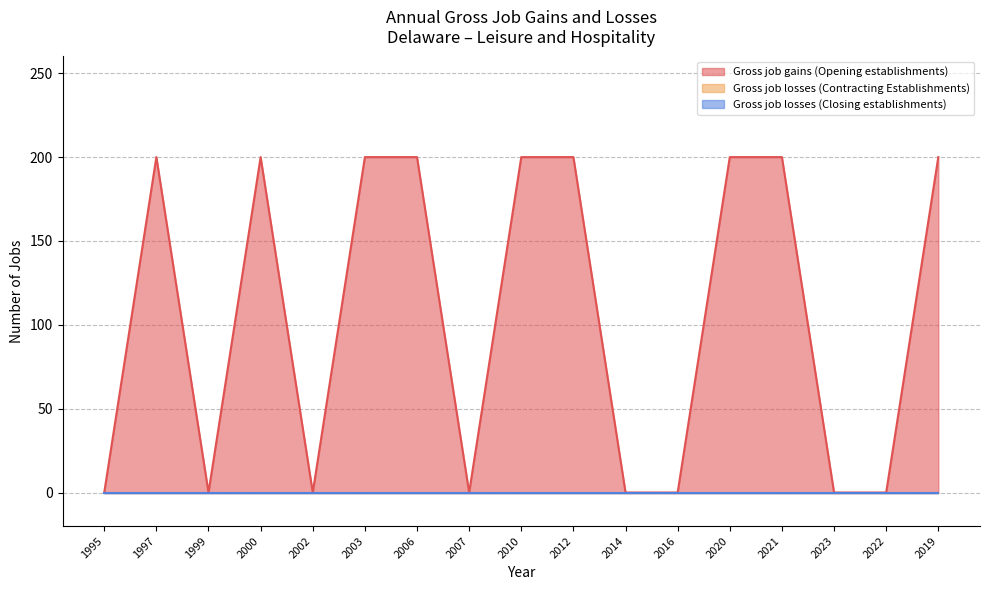

What is the label of the 7th point from the right?

2014